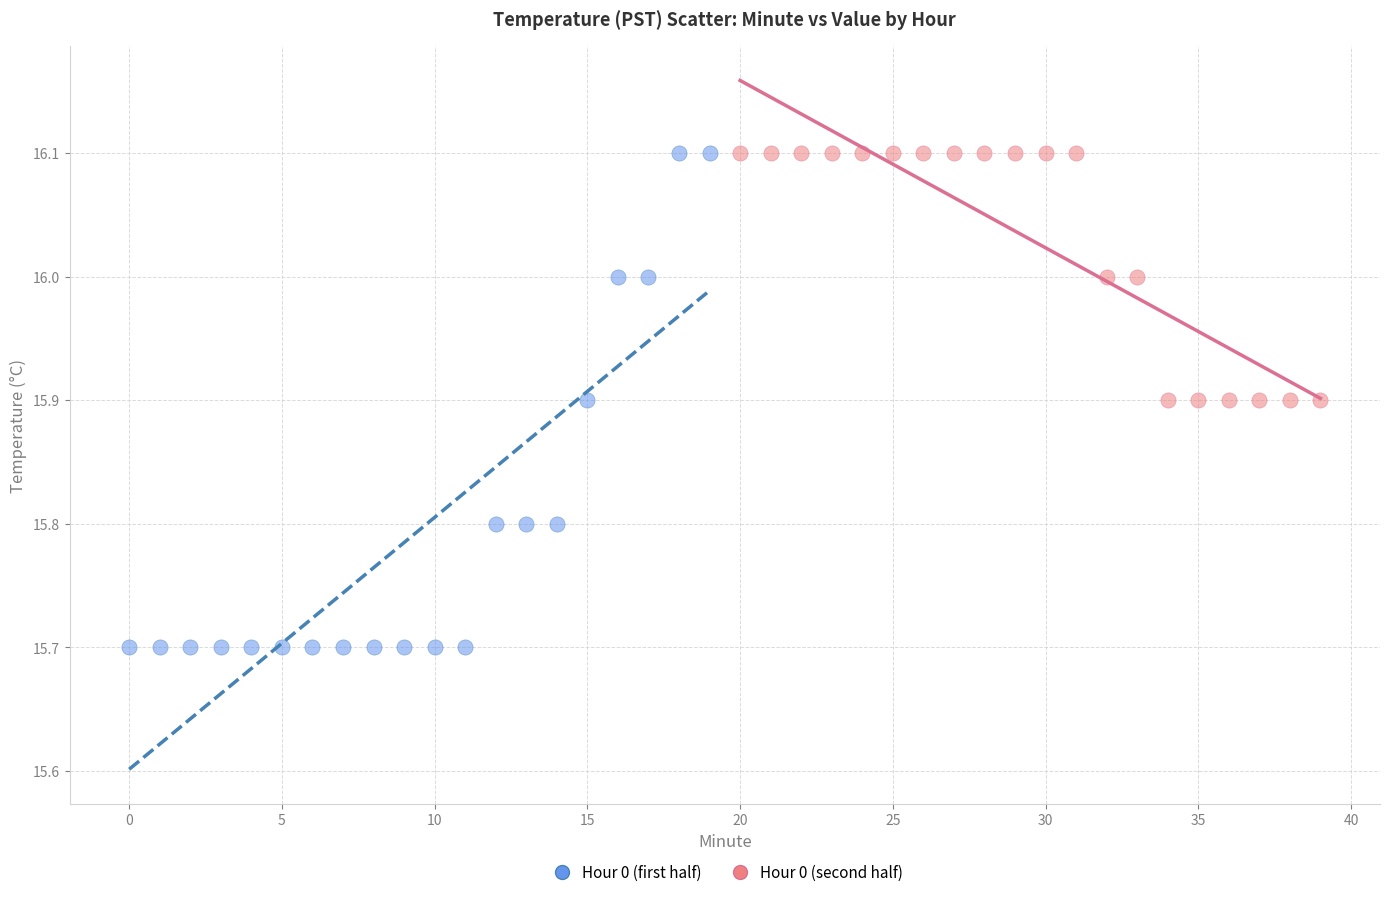

Which series has the largest Y range (max minus min)?

Hour 0 (first half)